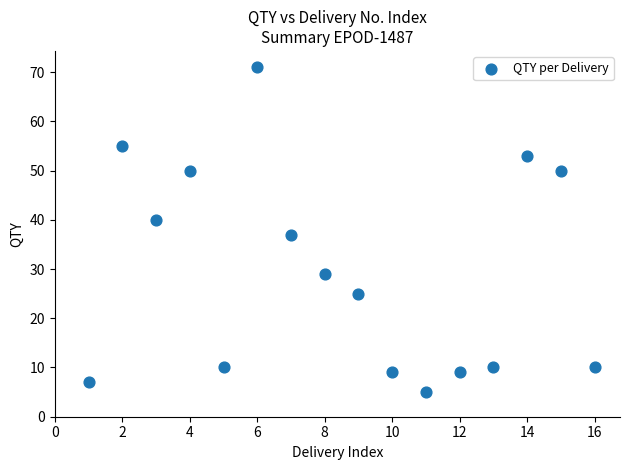

What Y value in the scatter plot is closest to 38?

37